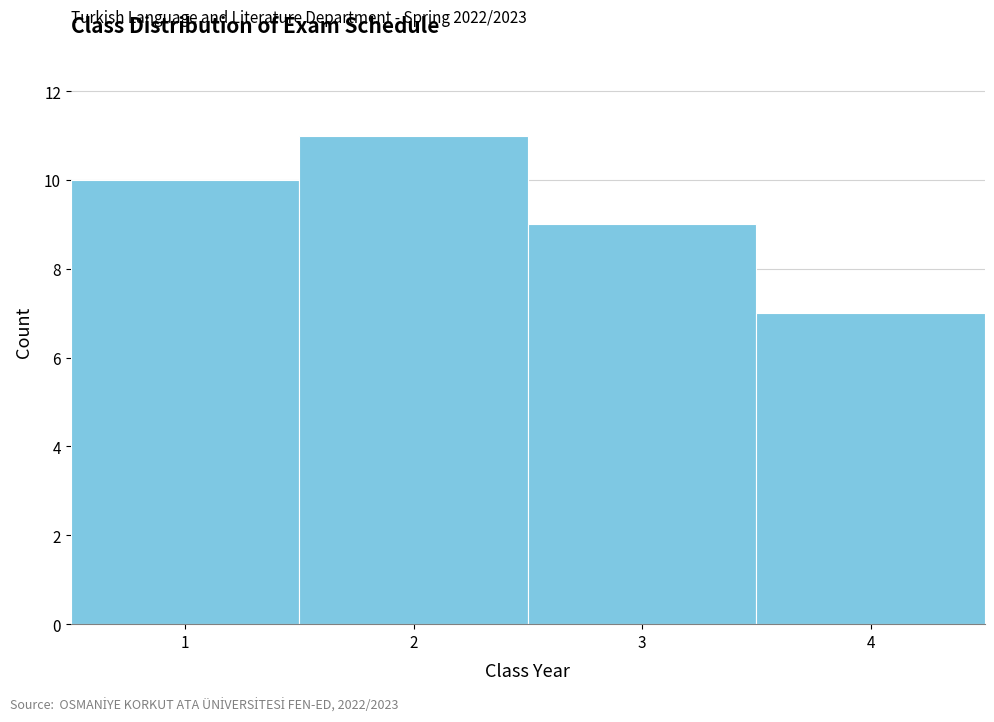

Over which range of the x-axis is the bar tallest?

1.5 to 2.5